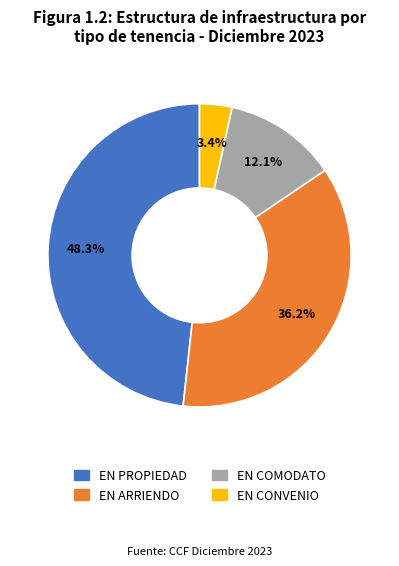

What is the ratio of the value at EN COMODATO to the value at EN ARRIENDO?

0.3